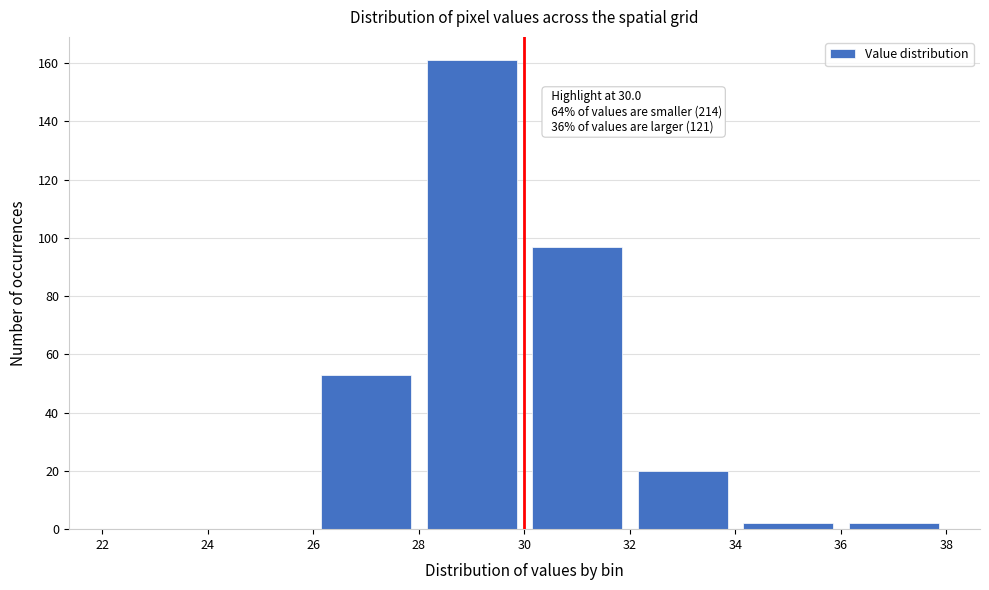

Over which range of the x-axis is the bar tallest?

28 to 30